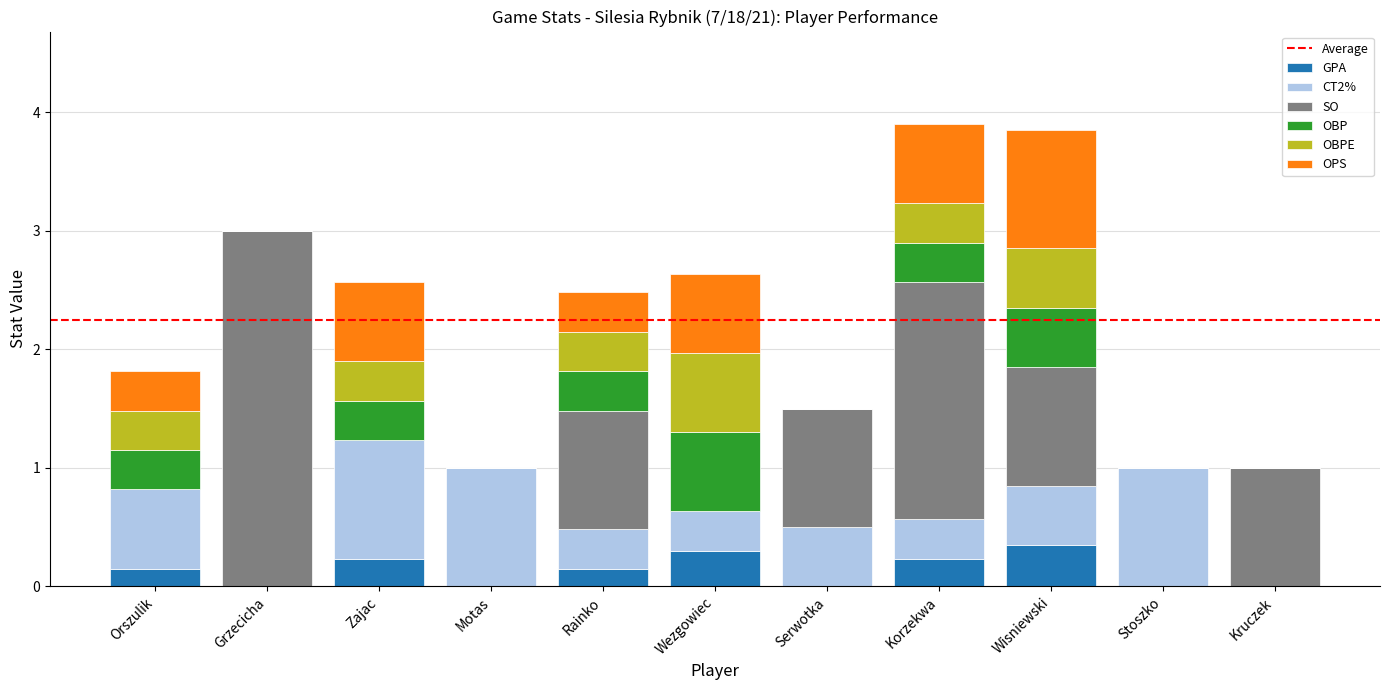

What is the total value across all series at Wisniewski?

3.9